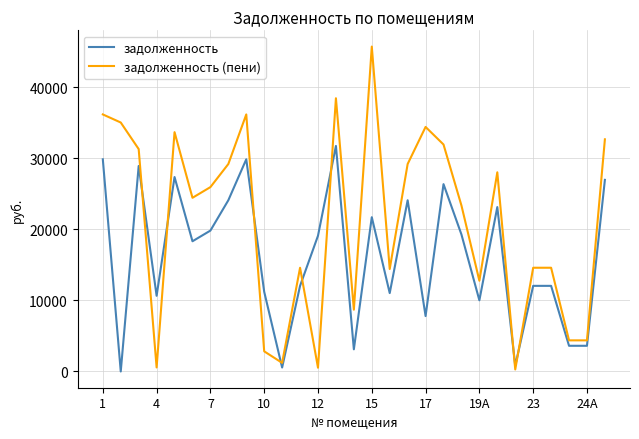

What is the highest value of the задолженность series?

31766.0